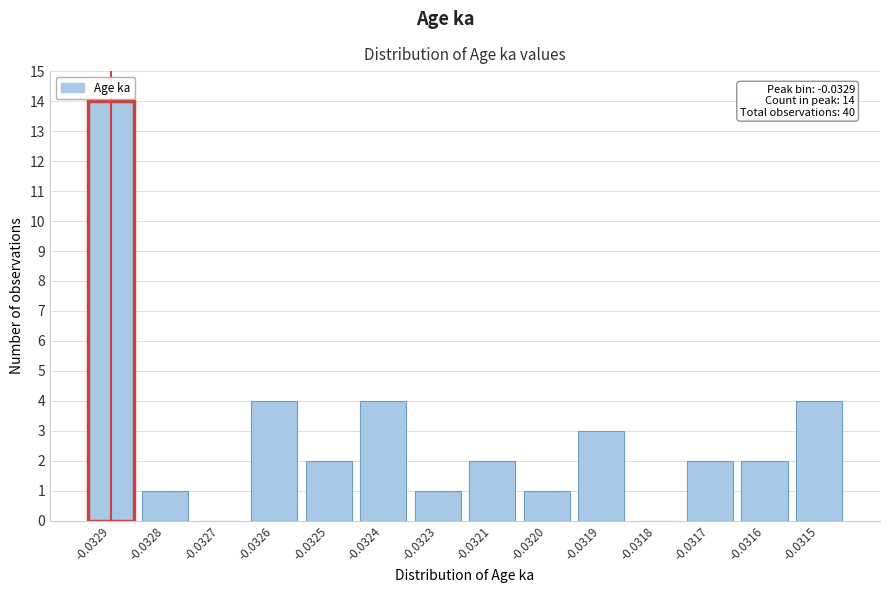

Reading left to right, list all the values displayed in this chart.

-0.0329=14	-0.0328=1	-0.0327=0	-0.0326=4	-0.0325=2	-0.0324=4	-0.0323=1	-0.0321=2	-0.0320=1	-0.0319=3	-0.0318=0	-0.0317=2	-0.0316=2	-0.0315=4